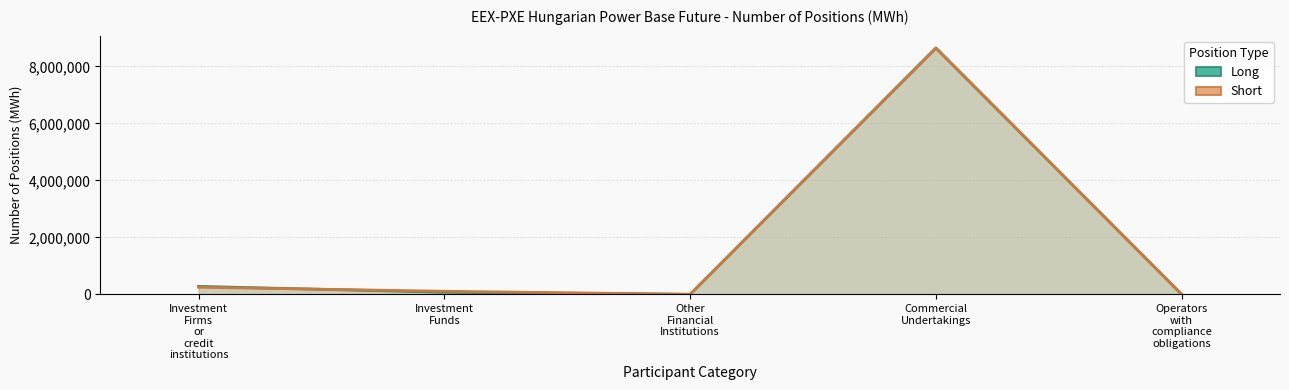

Reading right to left, extract all data points from this chart.

Long: Operators with compliance obligations=0	Commercial Undertakings=8650384	Other Financial Institutions=0	Investment Funds=72897	Investment Firms or credit institutions=278878
Short: Operators with compliance obligations=0	Commercial Undertakings=8645749	Other Financial Institutions=0	Investment Funds=108024	Investment Firms or credit institutions=248386